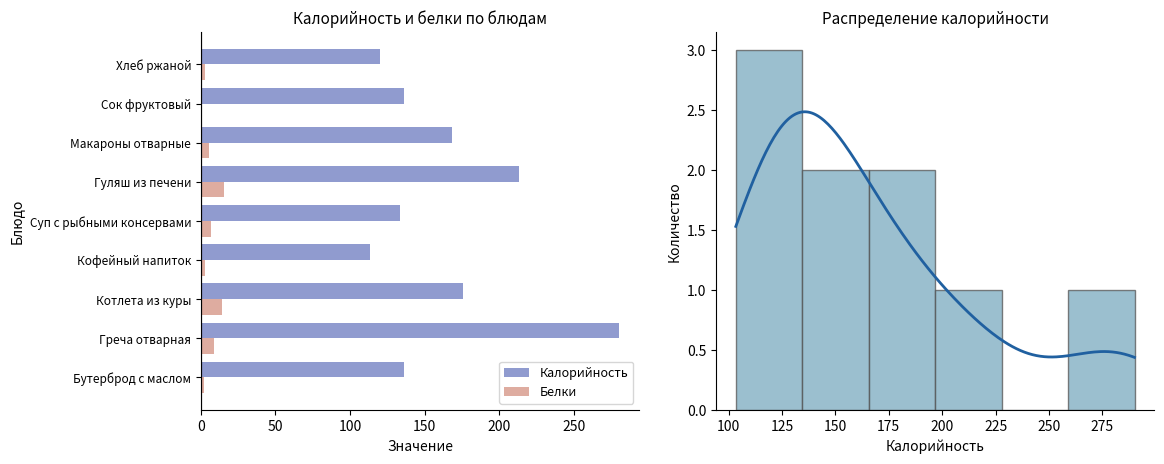

What is the highest value of the Белки series?

15.8